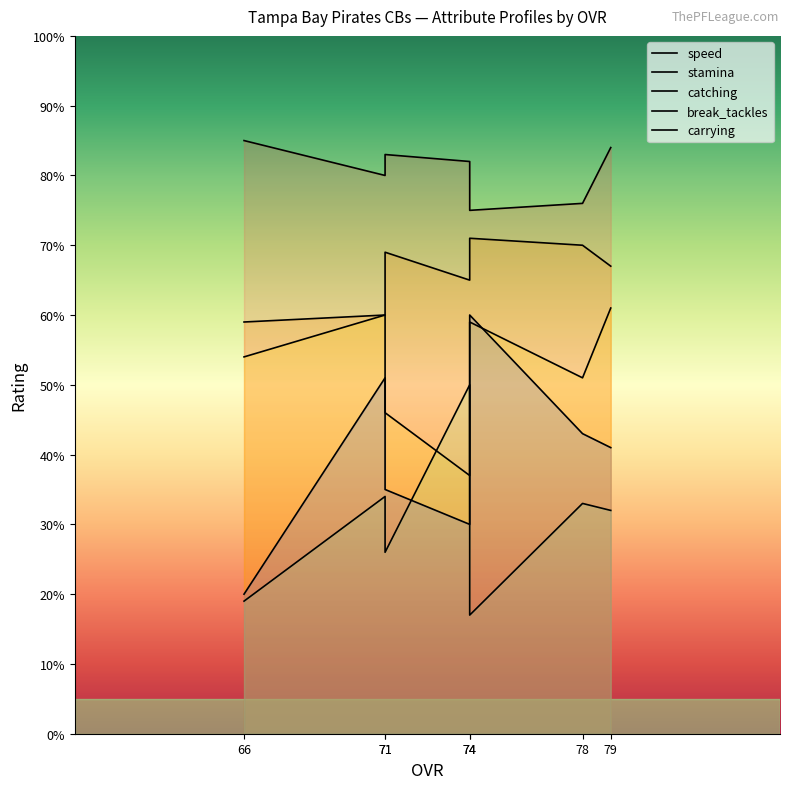

What is the sum of all carrying values?

280